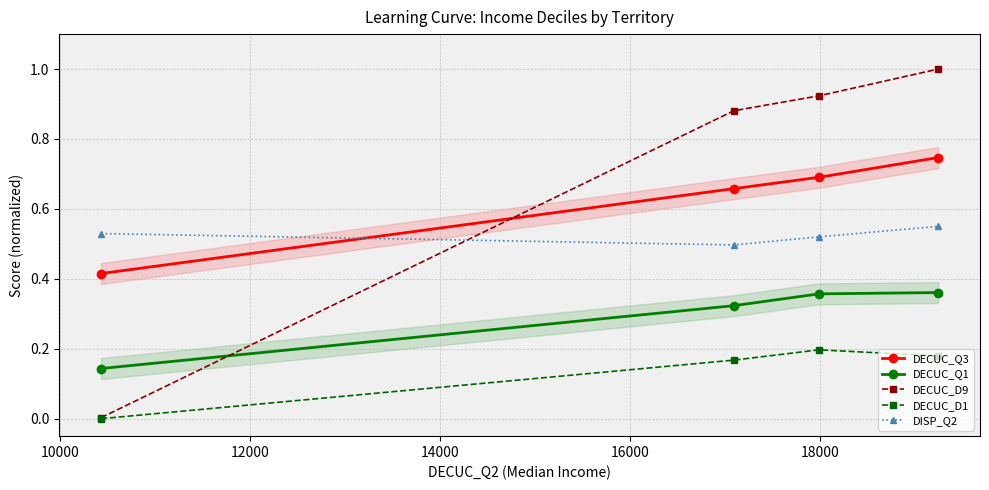

True or false: DISP_Q2 and DECUC_D1 cross at least once.

False